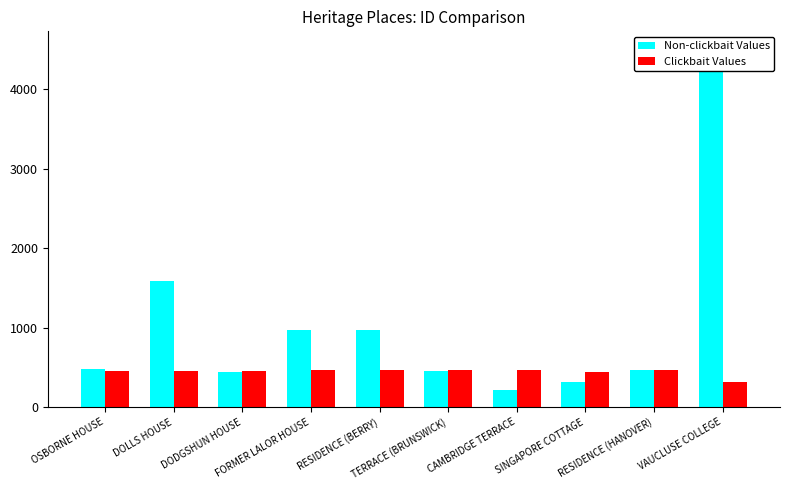

What is the value of the Clickbait Values bar at the 5th from the left?

463